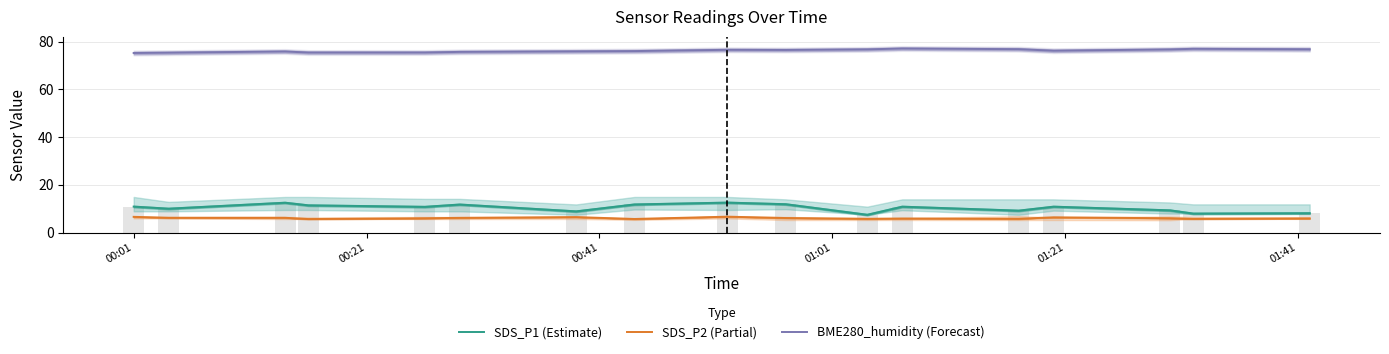

How many groups of bars are there?

17